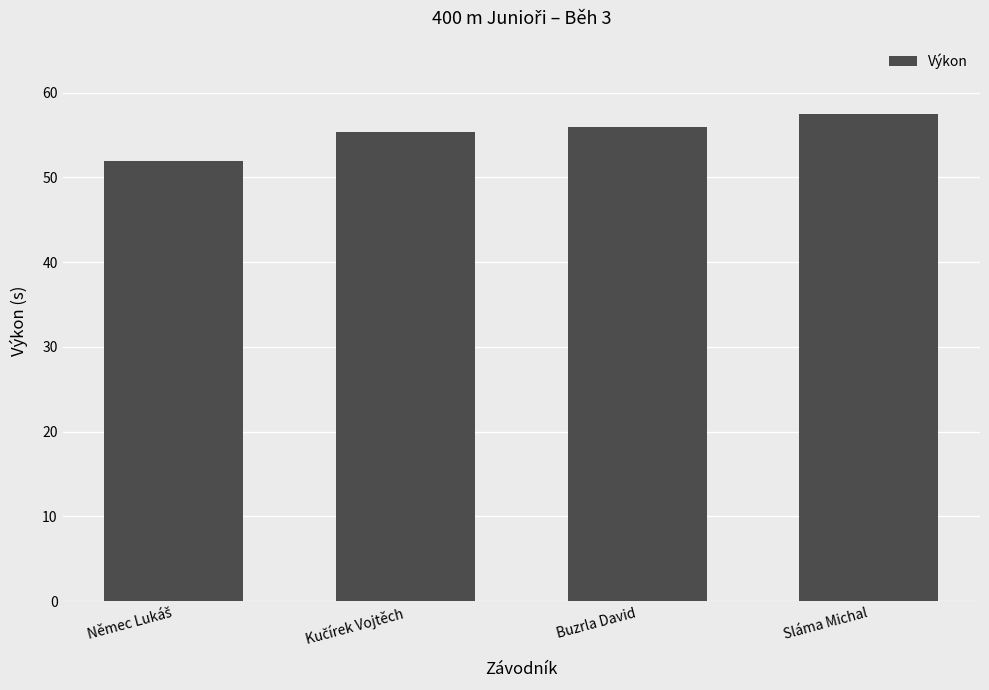

What is the difference between the maximum and second lowest values?

2.1